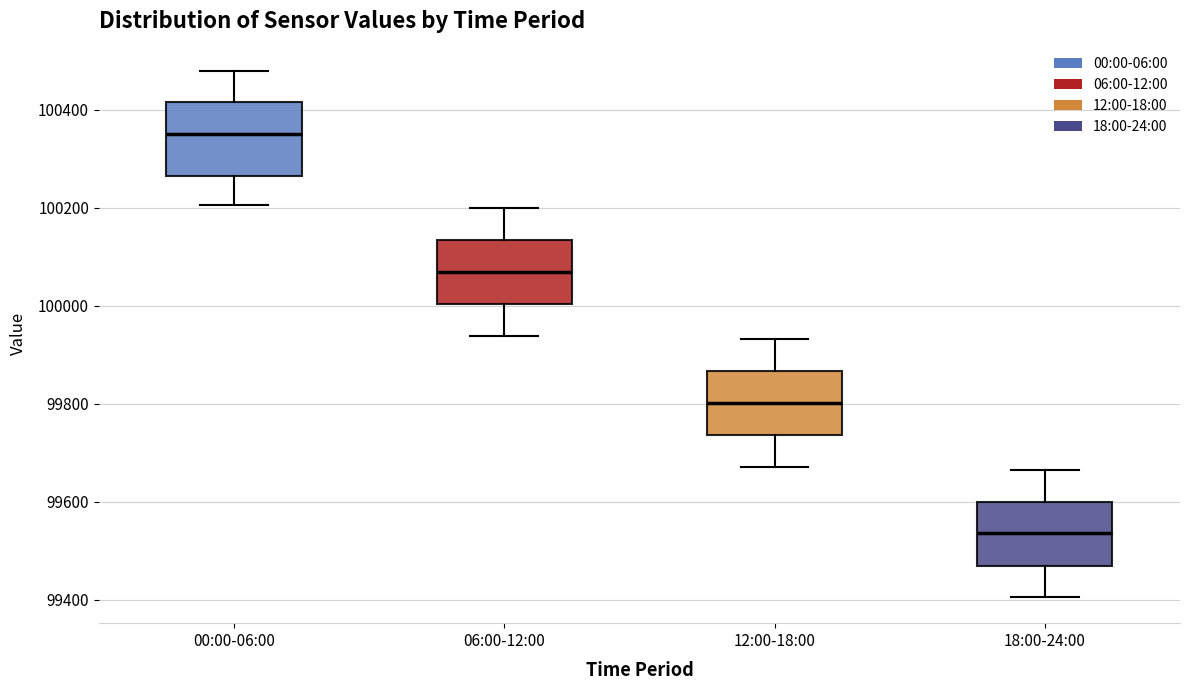

Which box's median line is the lowest?

18:00-24:00